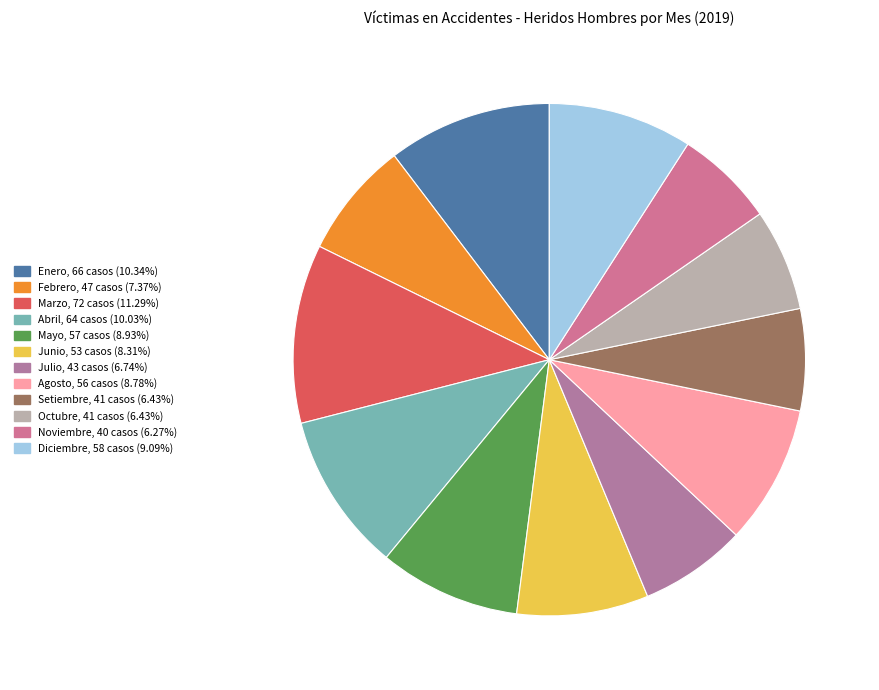

To the nearest percent, what is the difference between the Diciembre and Setiembre slice percentages?

3%